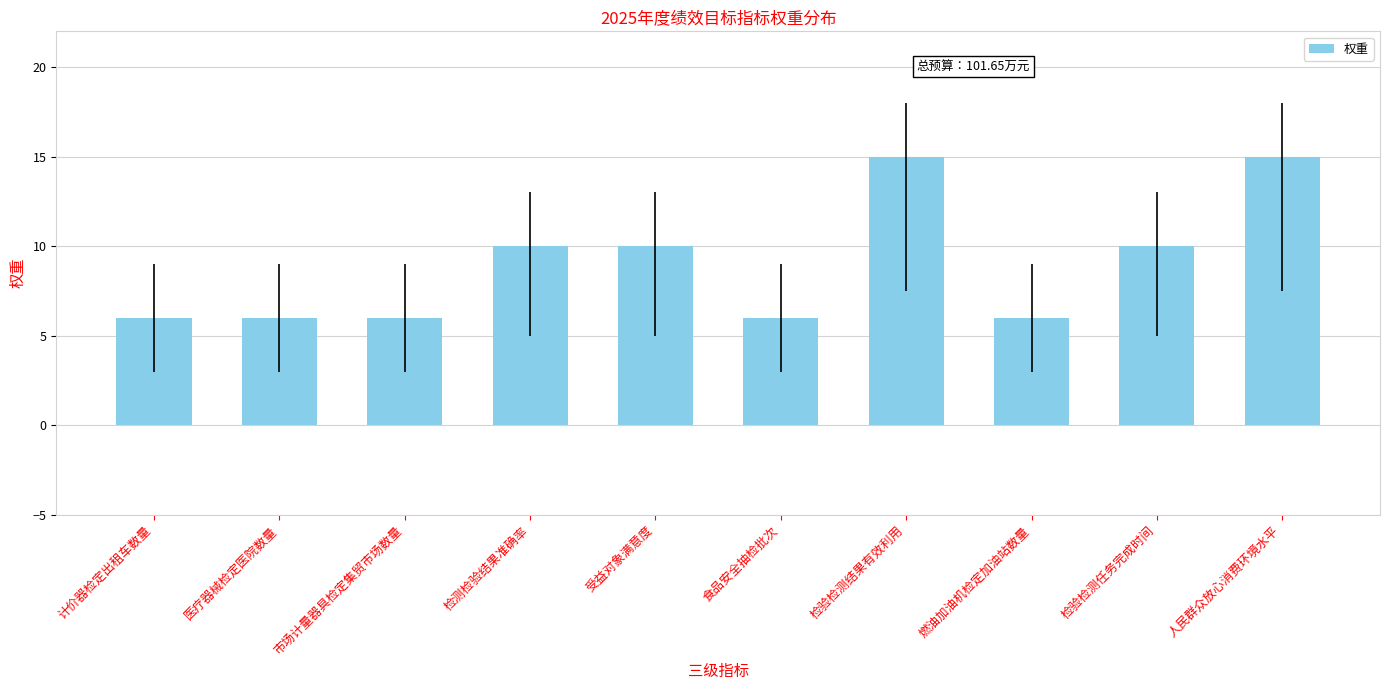

How many data points are less than 10?

5